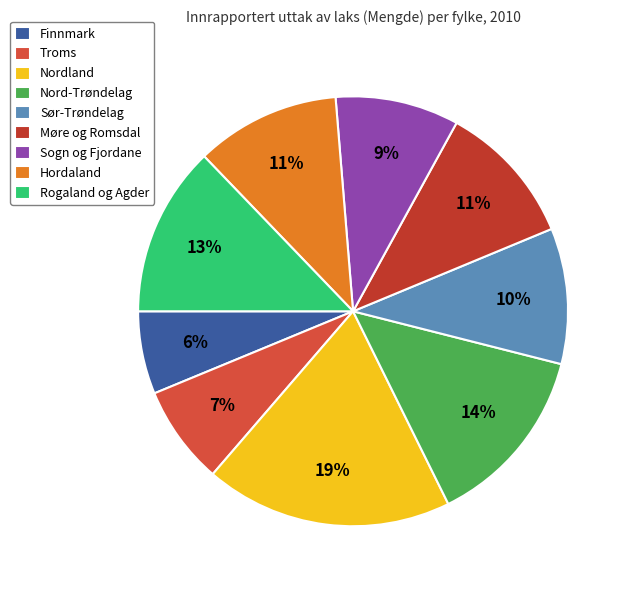

Is there a majority slice in this chart?

No